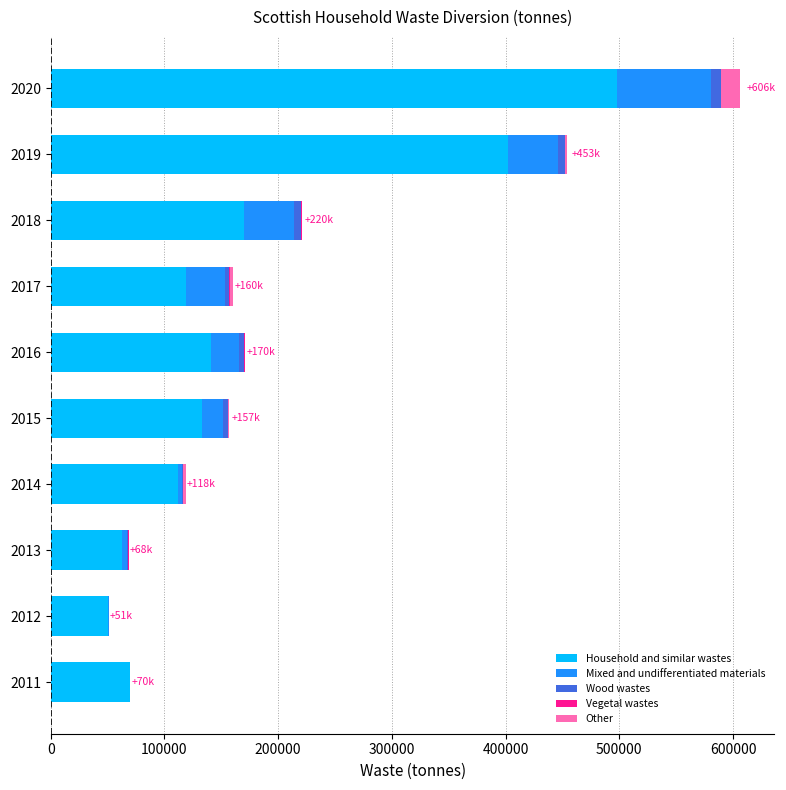

At which category is the sum across all series the highest?

2020